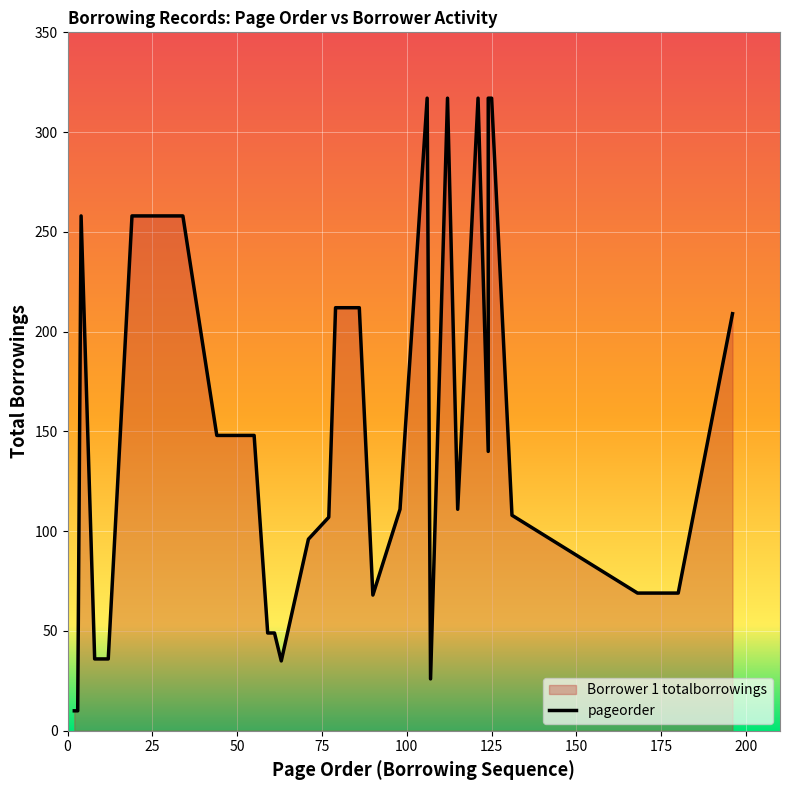

What is the average value of the pageorder series?

78